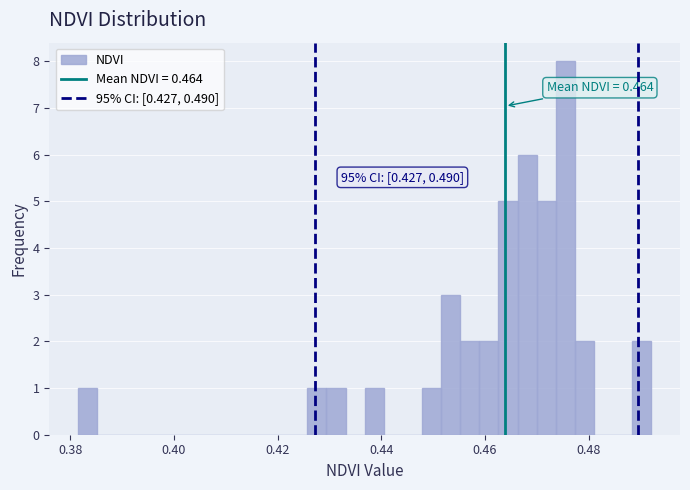

Read against the x-axis, roughly where is the centre of the tallest bar?

0.476